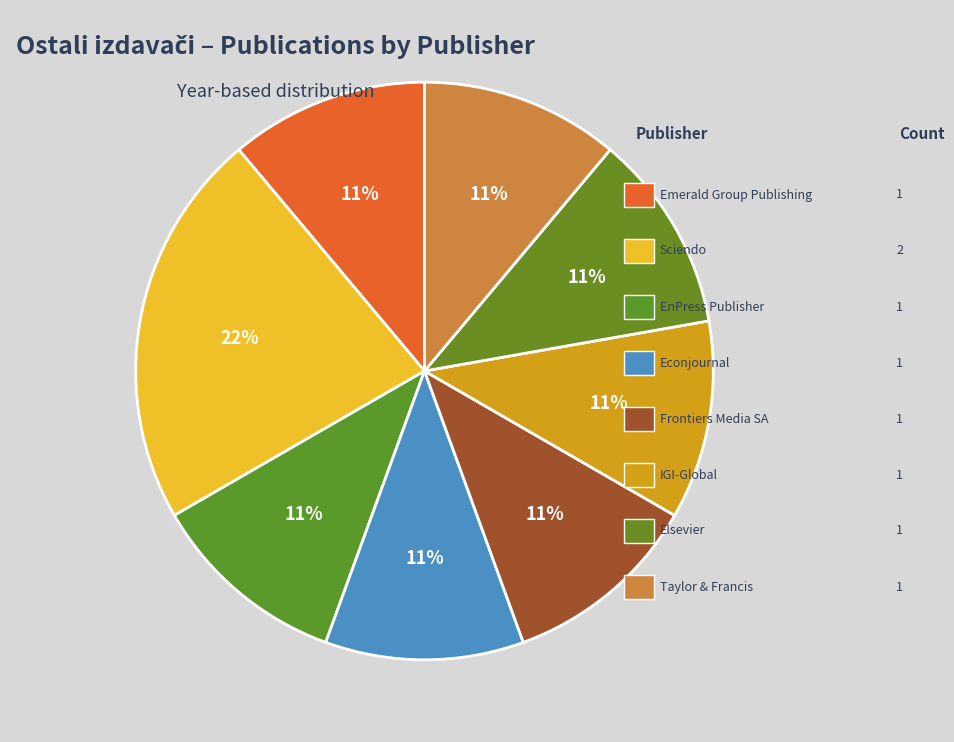

Count the number of slices in the pie.

8